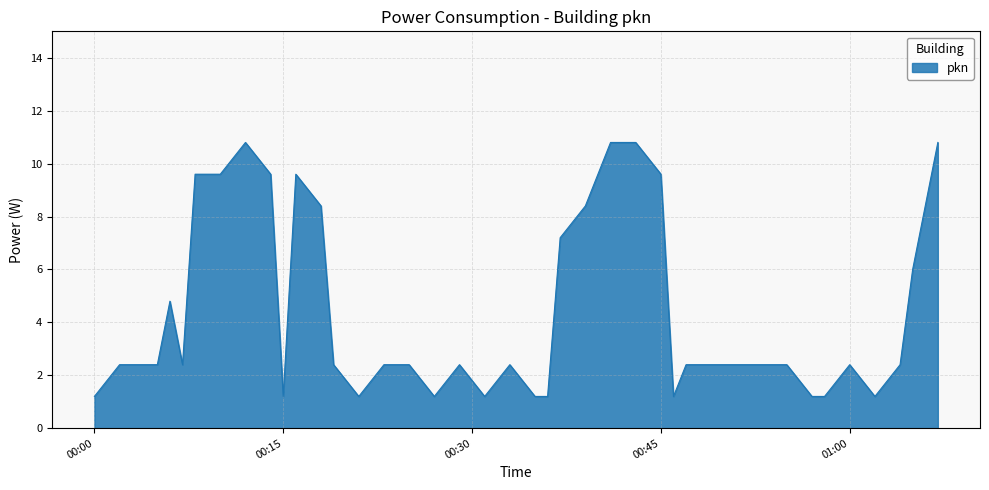

What is the difference between the maximum and minimum values?

9.6